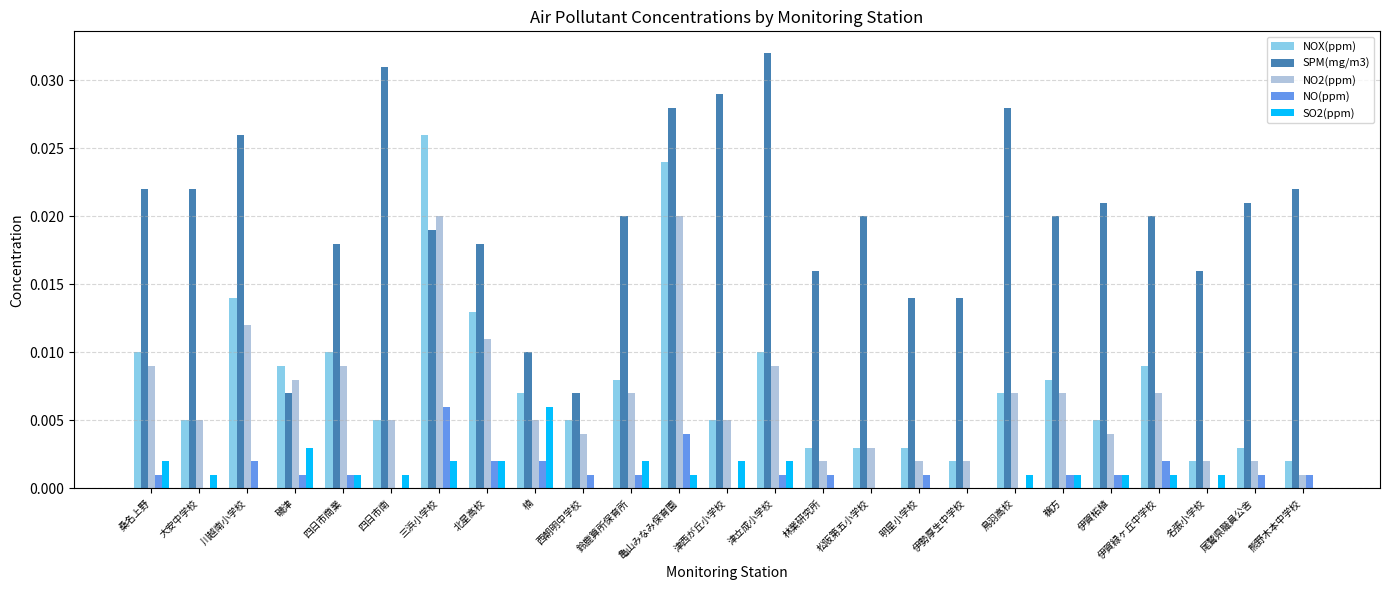

At which label does NO(ppm) reach its peak?

三浜小学校